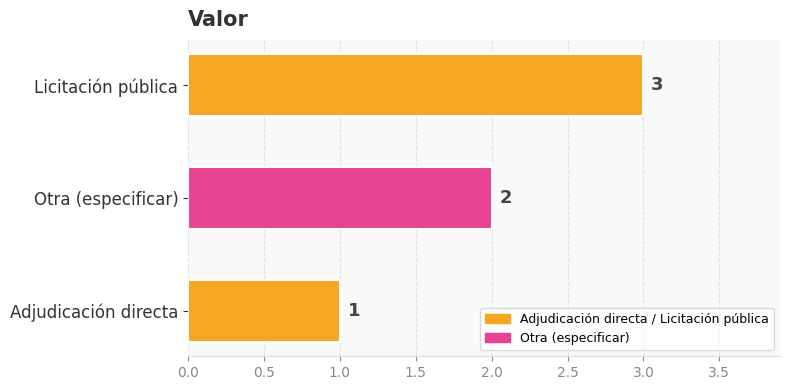

What is the change in value from Adjudicación directa to Licitación pública?

+2